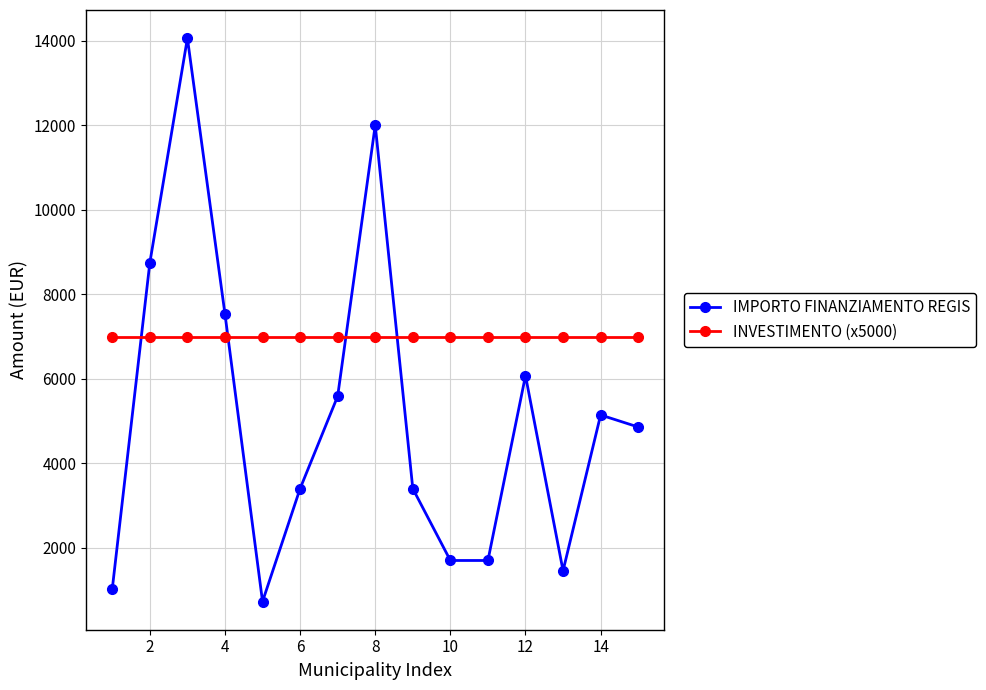

What is the sum of all INVESTIMENTO (x5000) values?

105000